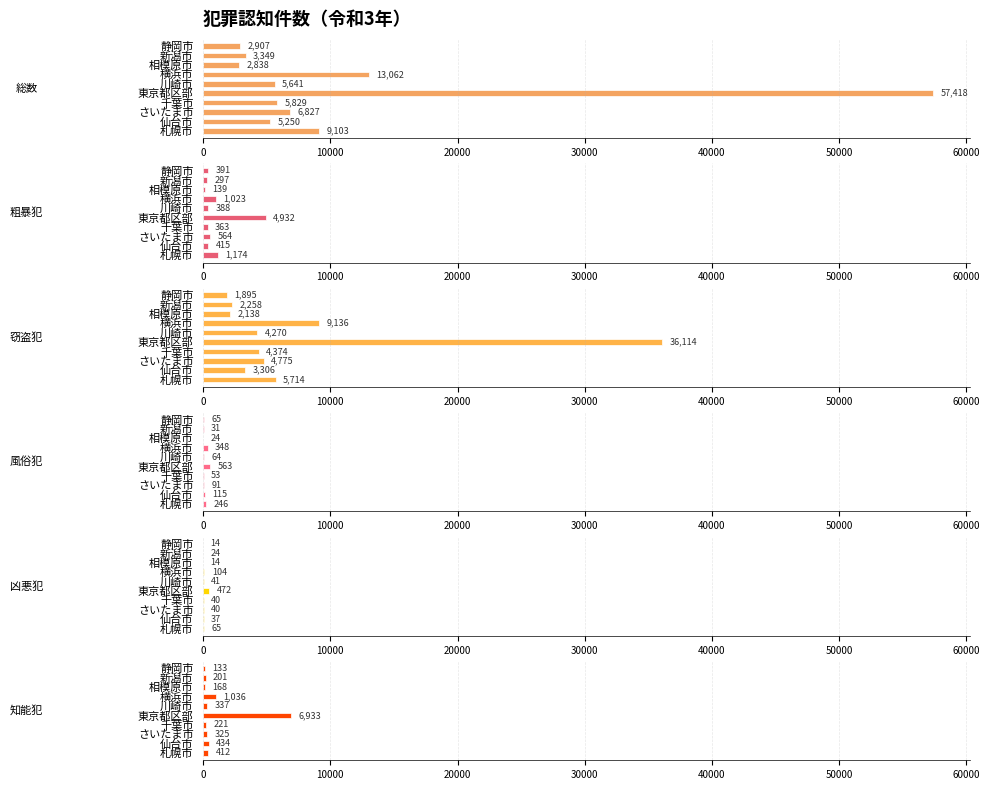

Is it true that 知能犯 equals 133 at 静岡市?

True